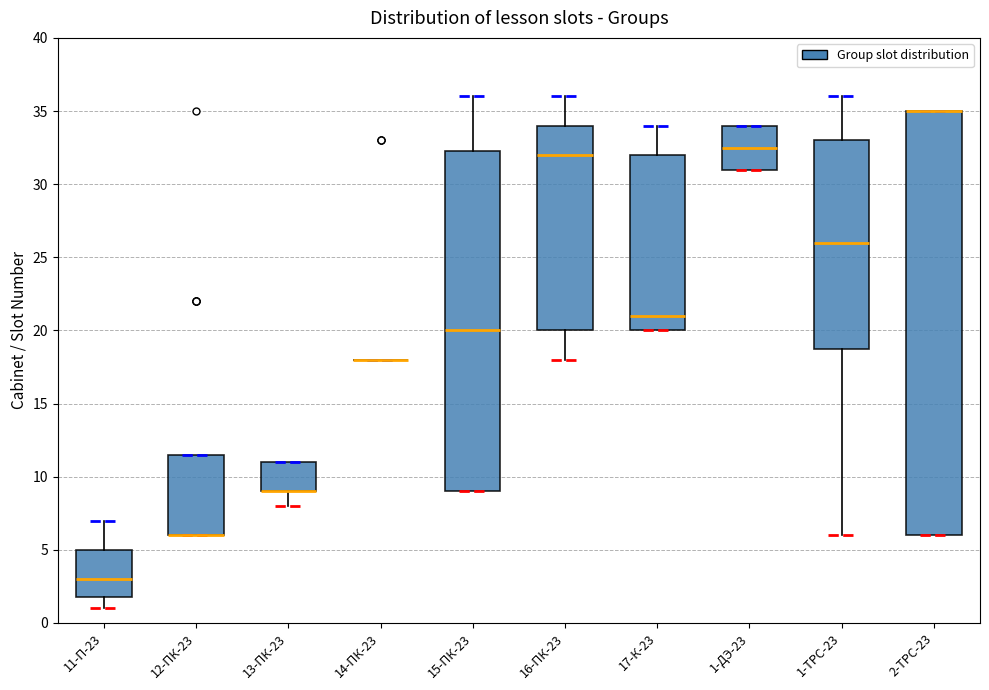

Reading left to right, read every box against the y-axis: the position of its median line, the range the box covers, and the ends of its whiskers. The values are not printed on the chart, so give them approximately, as read against the axis.

11-П-23: median 3.0, box 2.0 to 5.0, whiskers 1.0 to 7.0
12-ПК-23: median 6.0 (drawn on the box's lower edge), box 6.0 to 11.5, whiskers 6.0 to 11.5
13-ПК-23: median 9.0 (drawn on the box's lower edge), box 9.0 to 11.0, whiskers 8.0 to 11.0
14-ПК-23: box collapsed to a line at 18.0, whiskers 18.0 to 18.0
15-ПК-23: median 20.0, box 9.0 to 32.5, whiskers 9.0 to 36.0
16-ПК-23: median 32.0, box 20.0 to 34.0, whiskers 18.0 to 36.0
17-К-23: median 21.0, box 20.0 to 32.0, whiskers 20.0 to 34.0
1-ДЭ-23: median 32.5, box 31.0 to 34.0, whiskers 31.0 to 34.0
1-ТРС-23: median 26.0, box 19.0 to 33.0, whiskers 6.0 to 36.0
2-ТРС-23: median 35.0 (drawn on the box's upper edge), box 6.0 to 35.0, whiskers 6.0 to 35.0